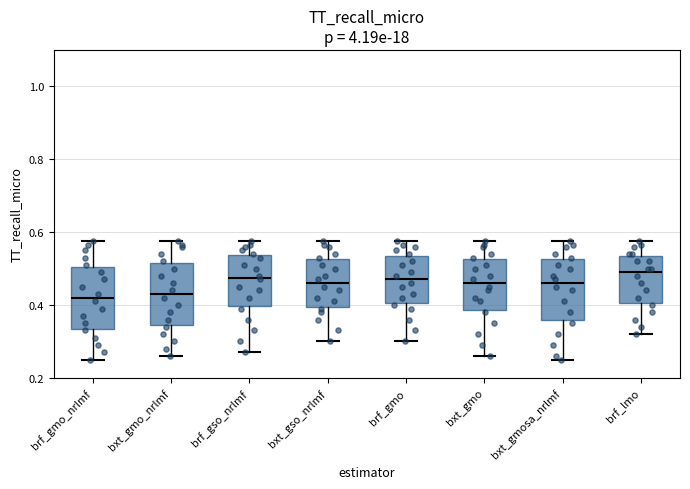

Where does the lower whisker of the box for brf_gso_nrlmf end on the y-axis? The values are not printed on the chart, so give them approximately, as read against the axis.

0.28